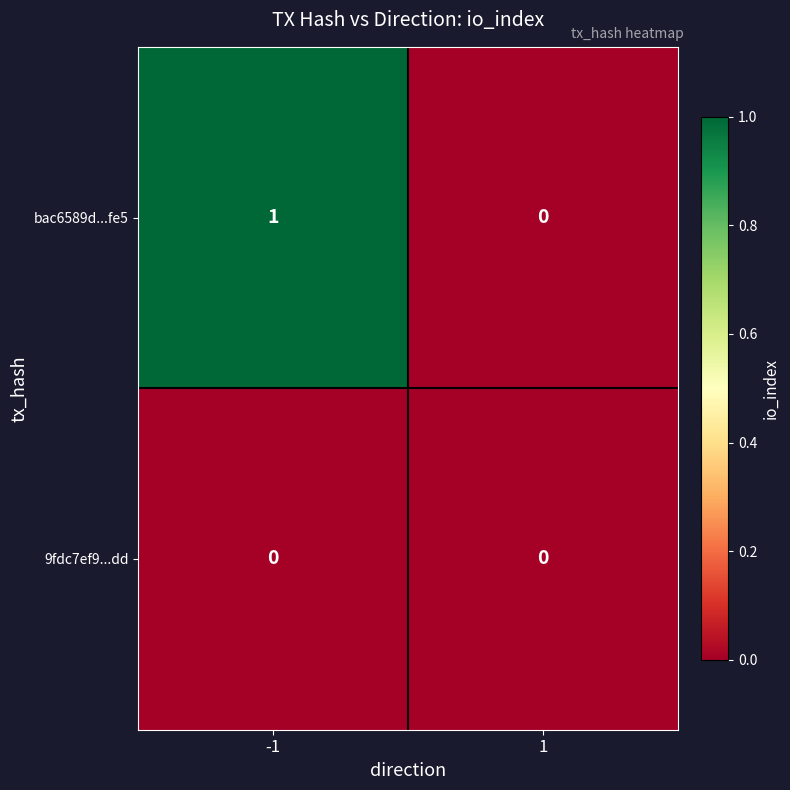

Reading left to right, transcribe all the data shown in this chart.

bac6589d...fe5: -1=1	1=0
9fdc7ef9...dd: -1=0	1=0